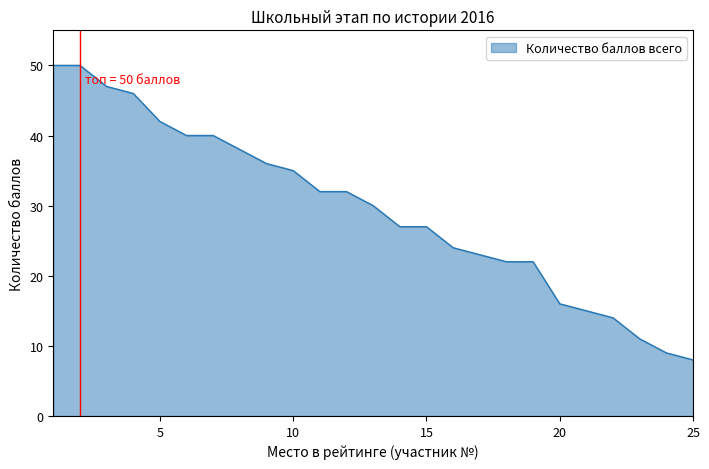

What is the maximum value shown in the chart?

50